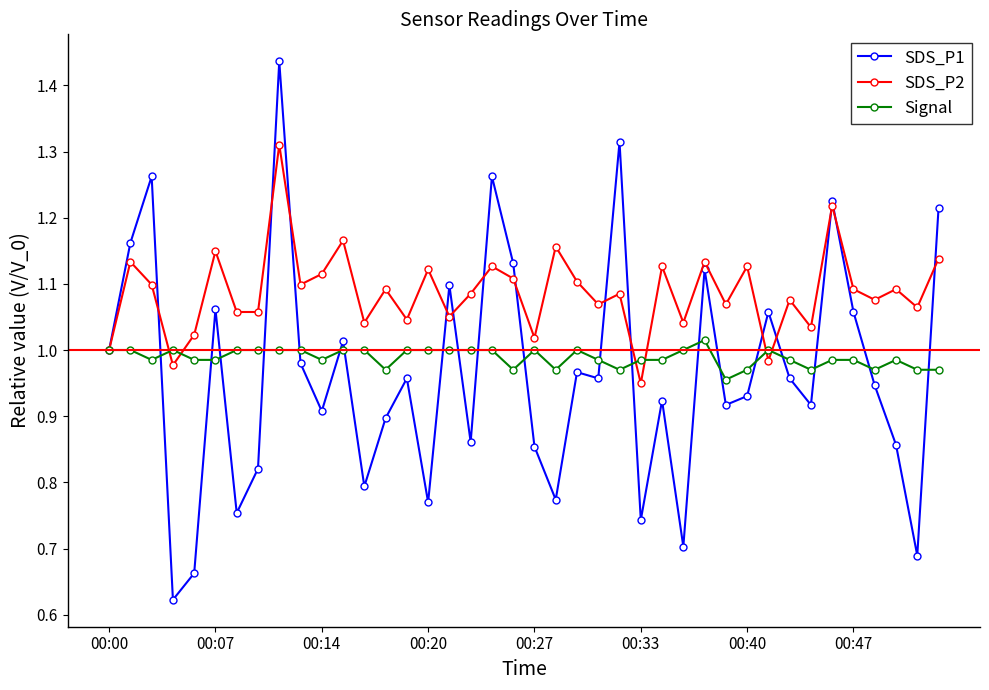

Which series has the largest total across all categories?

SDS_P2